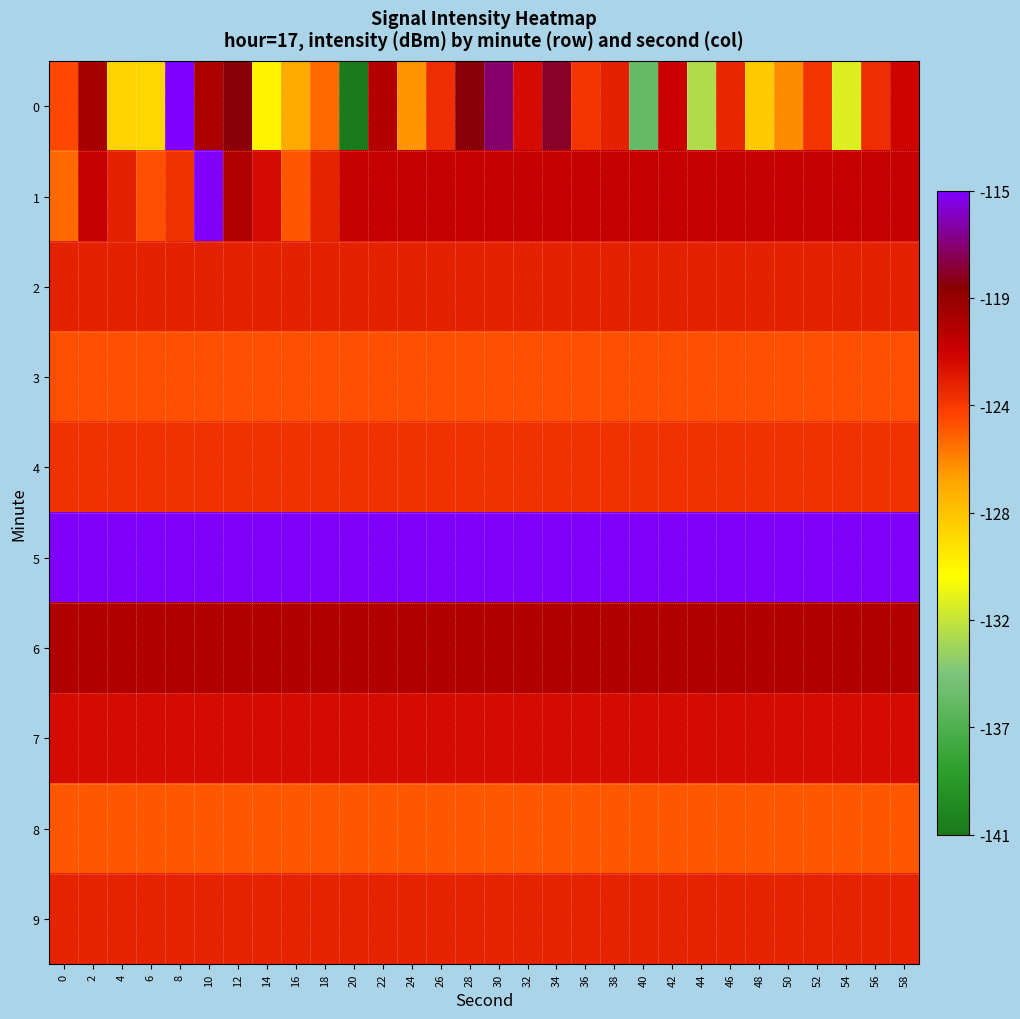

Rank the series at 4 from lowest to highest value.

0, 8, 3, 4, 9, 1, 2, 7, 6, 5